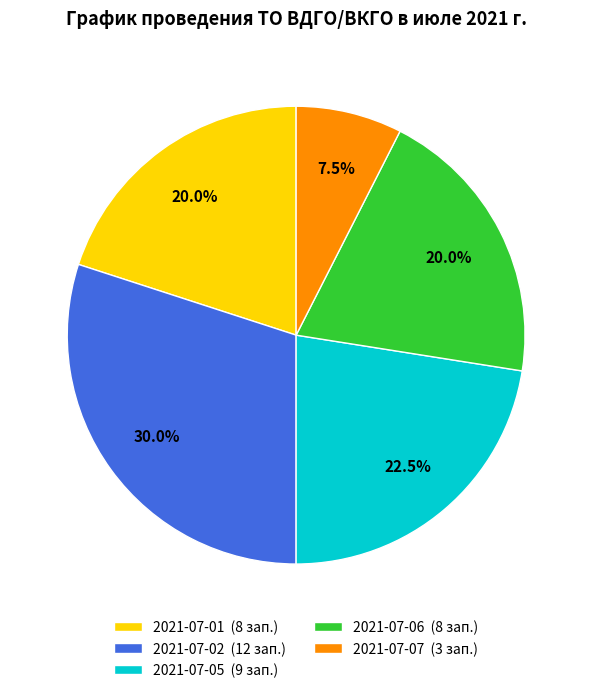

Is 2021-07-05 the majority of the pie?

No